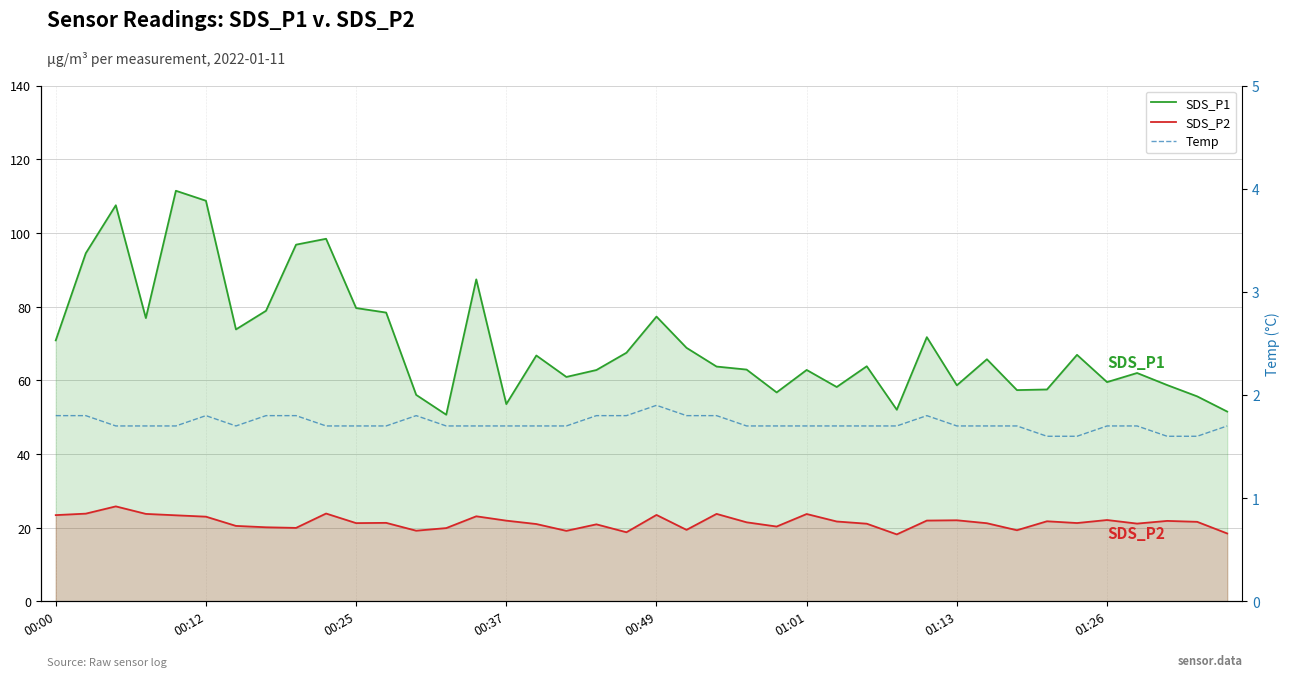

At 28, list the series in order from smallest to largest.

Temp, SDS_P2, SDS_P1